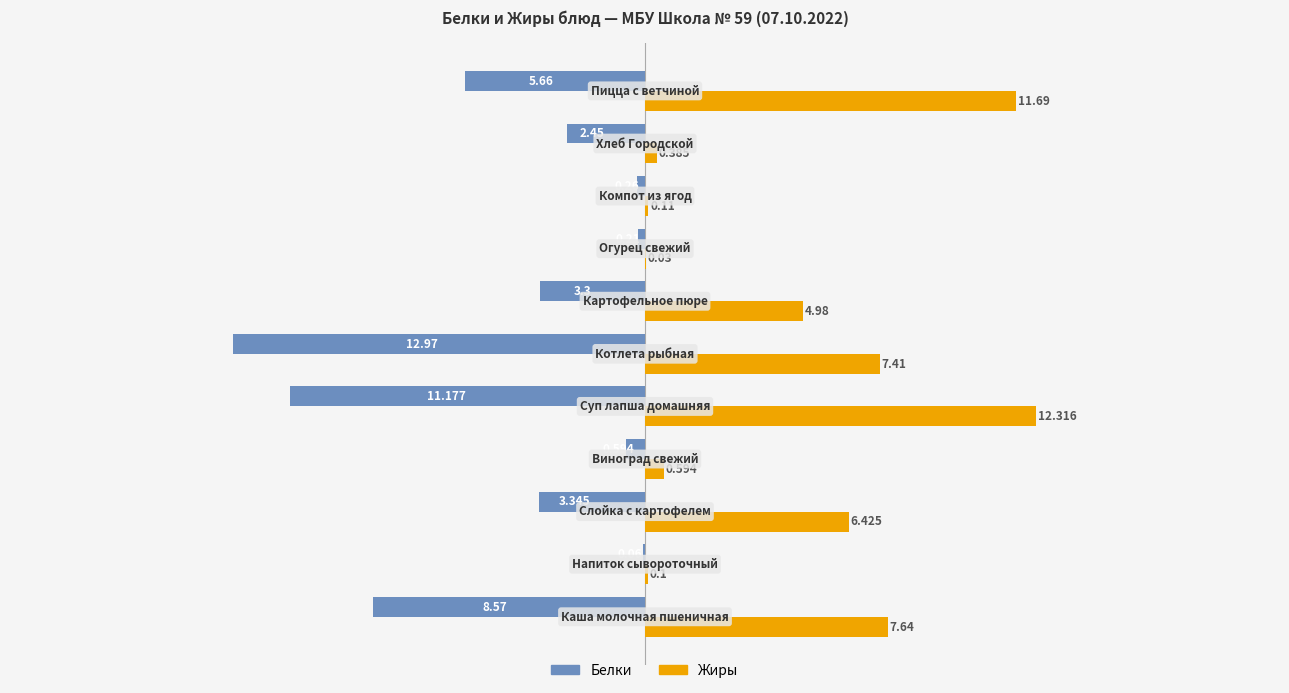

How many categories are shown in the chart?

11